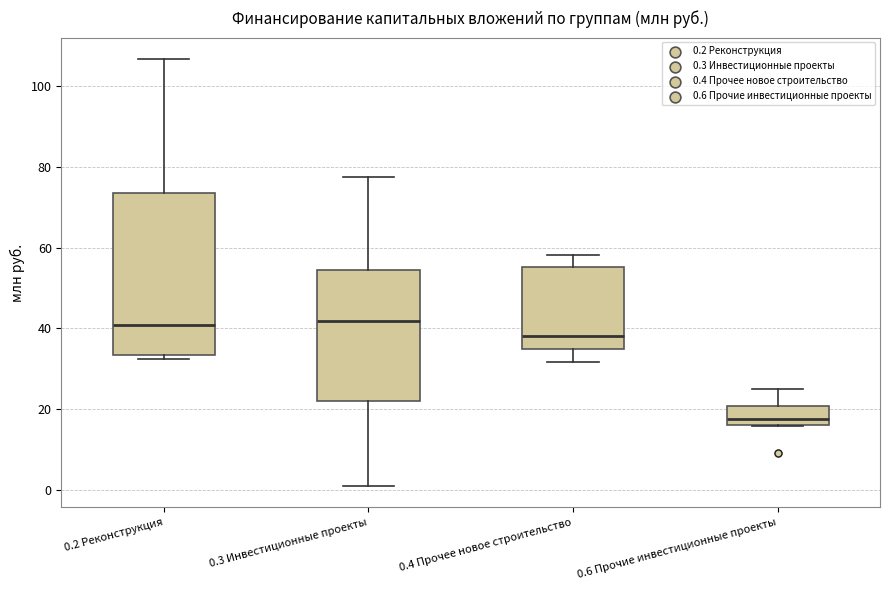

Reading left to right, read every box against the y-axis: the position of its median line, the range the box covers, and the ends of its whiskers. The values are not printed on the chart, so give them approximately, as read against the axis.

0.2 Реконструкция: median 40, box 34 to 74, whiskers 32 to 106
0.3 Инвестиционные проекты: median 42, box 22 to 54, whiskers 0 to 78
0.4 Прочее новое строительство: median 38, box 36 to 56, whiskers 32 to 58
0.6 Прочие инвестиционные проекты: median 18, box 16 to 20, whiskers 16 to 26